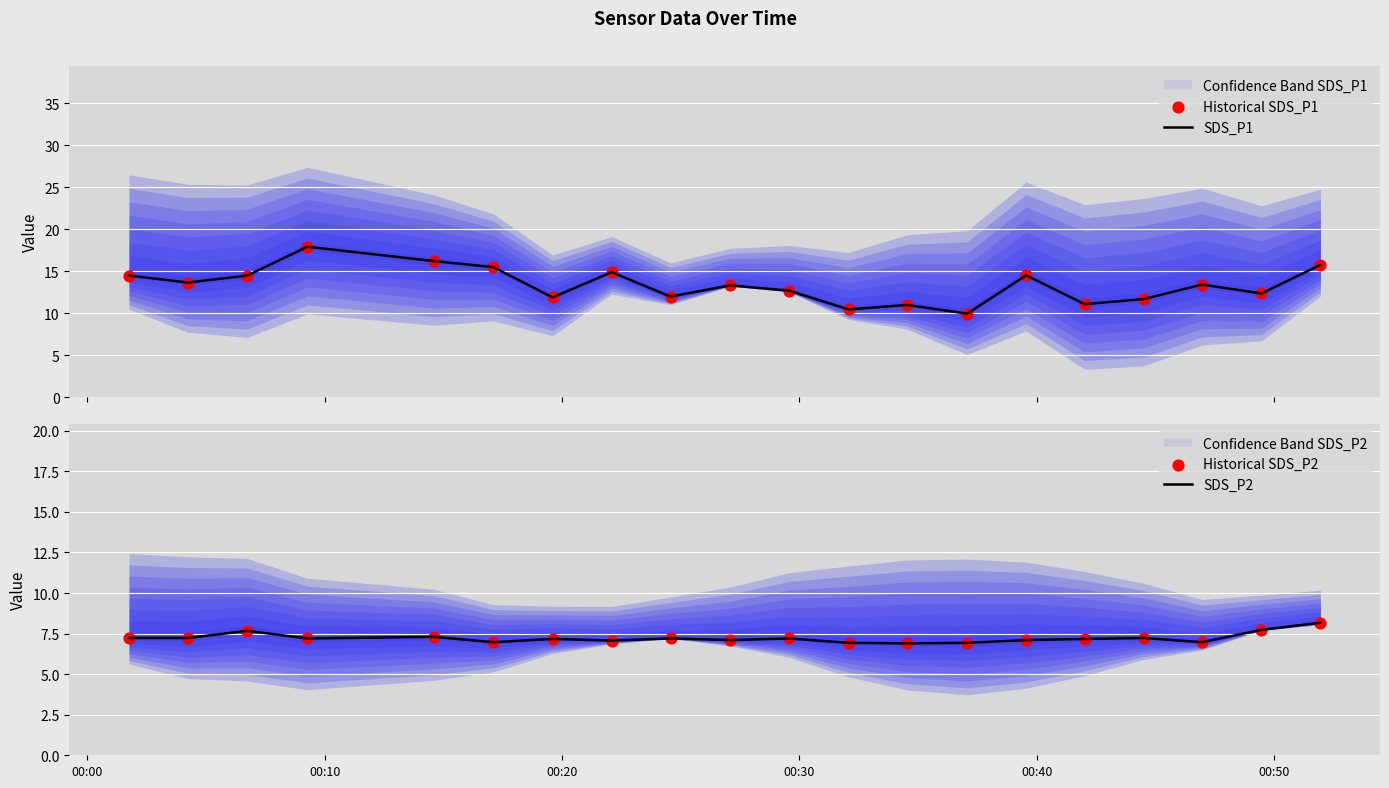

At how many categories does at least one series exceed 10?

19